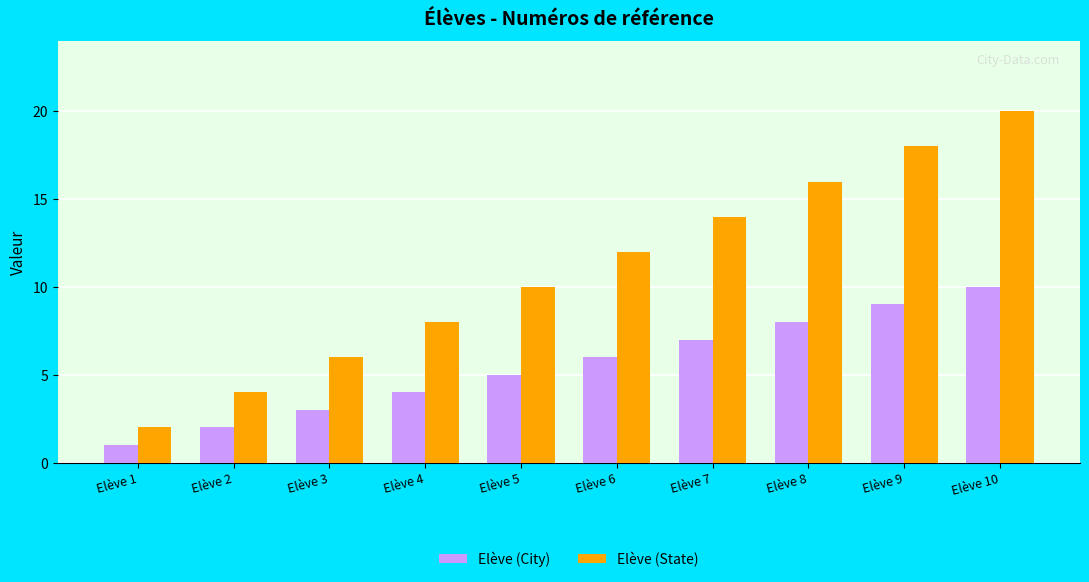

Which series has the largest range (max minus min)?

Elève (State)